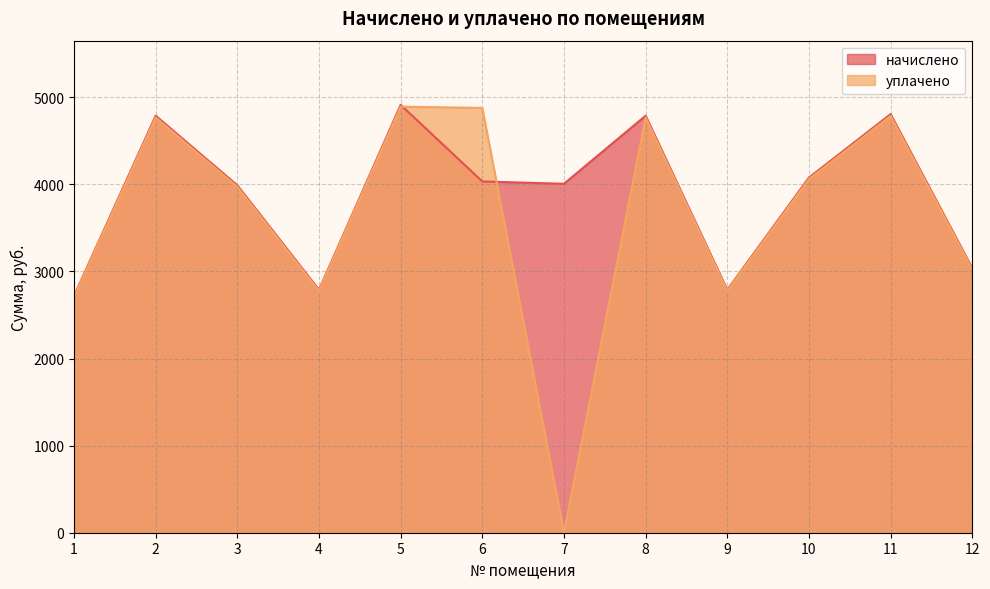

At how many categories does at least one series exceed 1427?

12